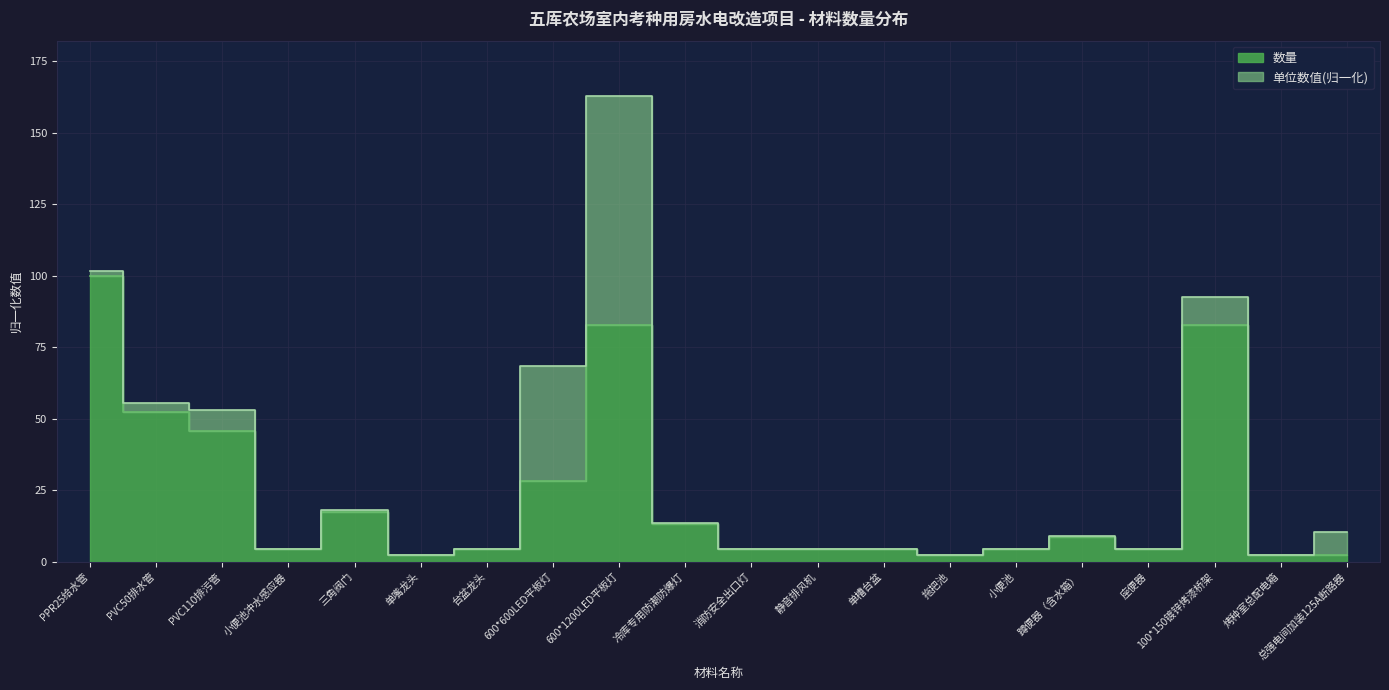

Reading left to right, transcribe all the data shown in this chart.

PPR25给水管=100.0	PVC50排水管=52.2	PVC110排污管=45.7	小便池冲水感应器=4.3	三角阀门=17.4	单嘴龙头=2.2	台盆龙头=4.3	600*600LED平板灯=28.3	600*1200LED平板灯=82.6	冷库专用防潮防爆灯=13.0	消防安全出口灯=4.3	静音排风机=4.3	单槽台盆=4.3	拖把池=2.2	小便池=4.3	蹲便器（含水箱）=8.7	座便器=4.3	100*150镀锌烤漆桥架=82.6	烤种室总配电箱=2.2	总强电间加装125A断路器=2.2